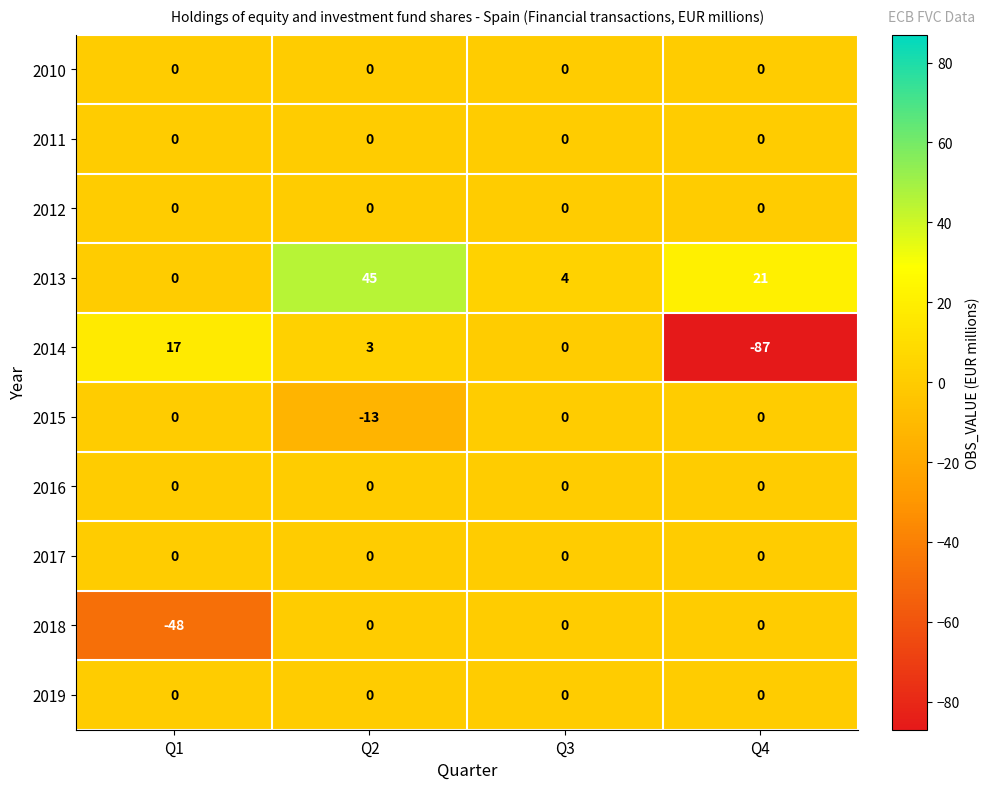

The 2018 series shows 15 at Q4. True or false?

False